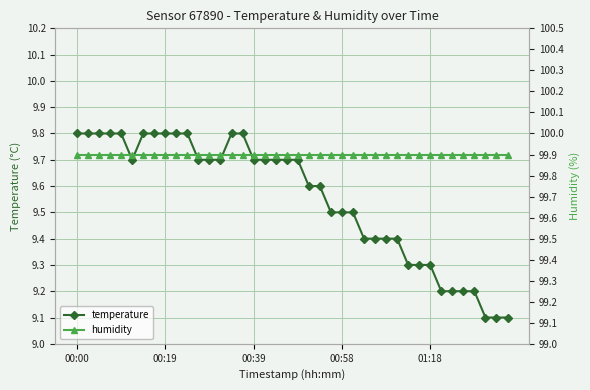

At which label does humidity reach its peak?

00:00